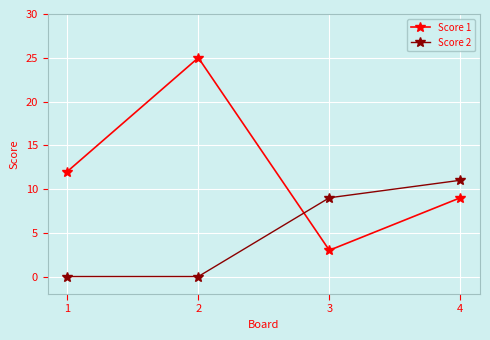

The value of Score 2 at 4 is 11. True or false?

True